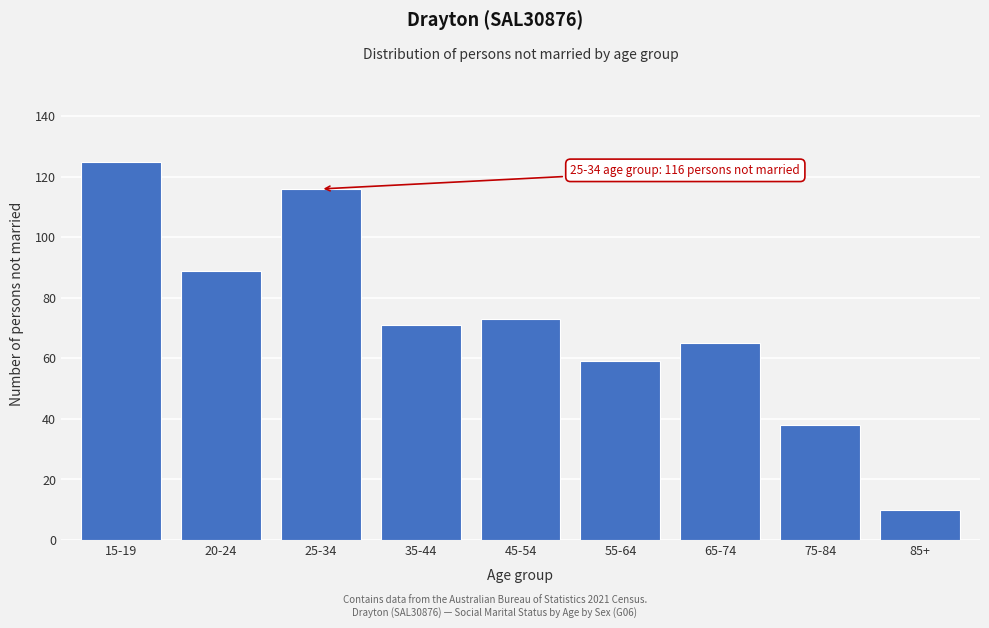

Reading left to right, what are all the values shown in this chart?

125	89	116	71	73	59	65	38	10